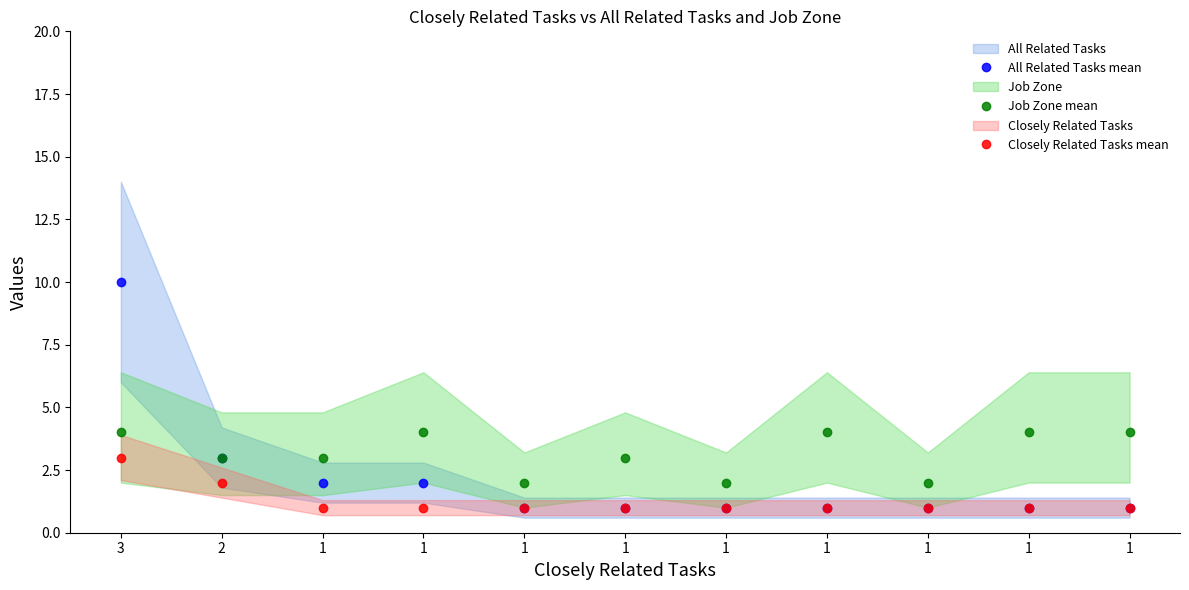

What are all the series names shown in the legend?

All Related Tasks mean, Job Zone mean, Closely Related Tasks mean